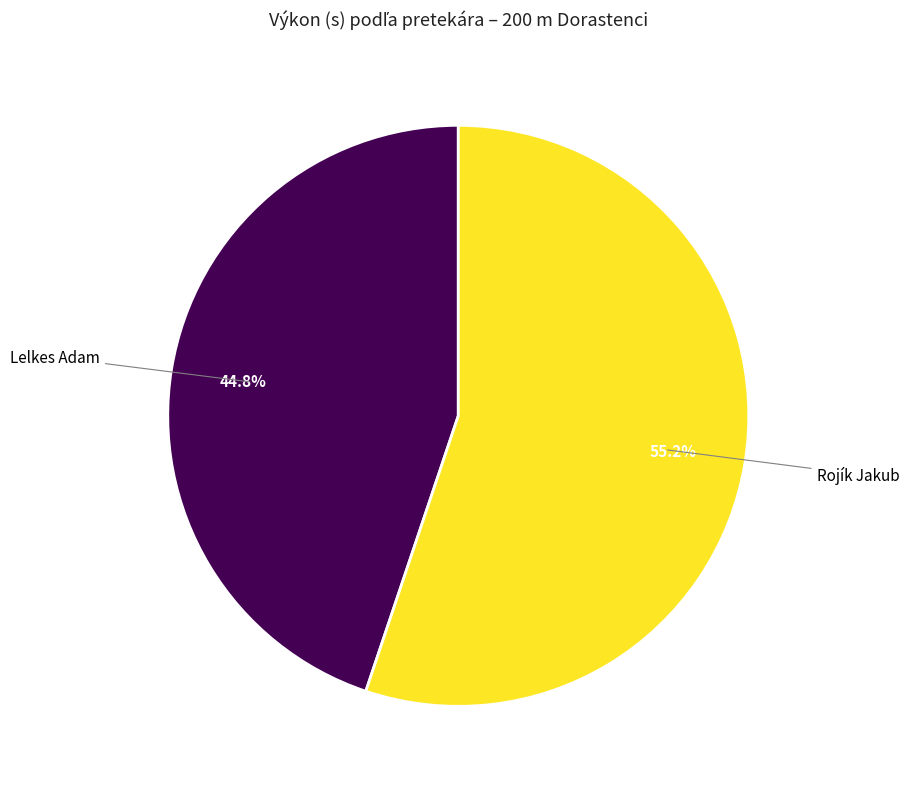

Does any single category account for the majority?

Yes